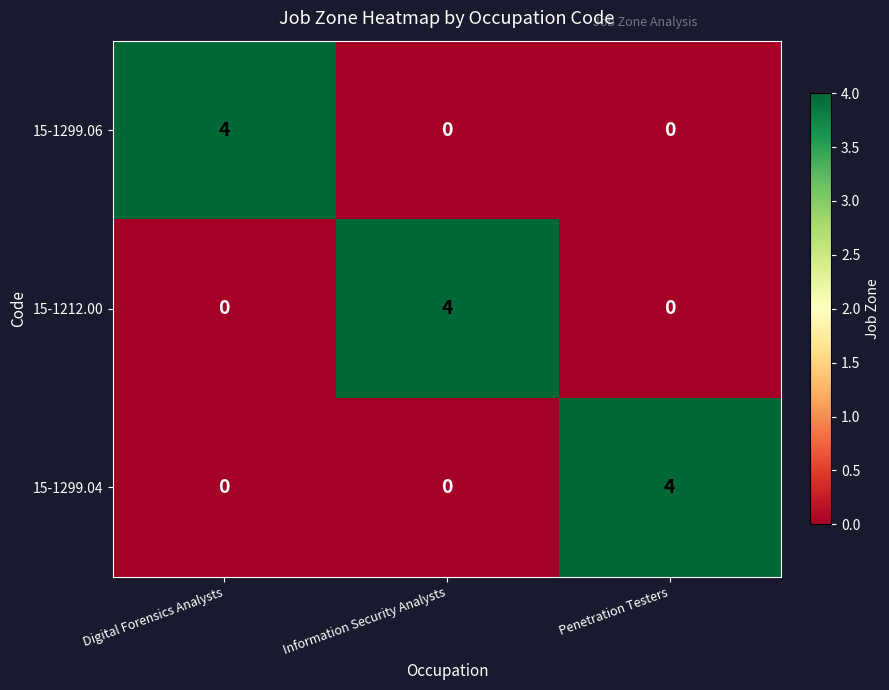

What is the difference between the highest and lowest values at Digital Forensics Analysts?

4